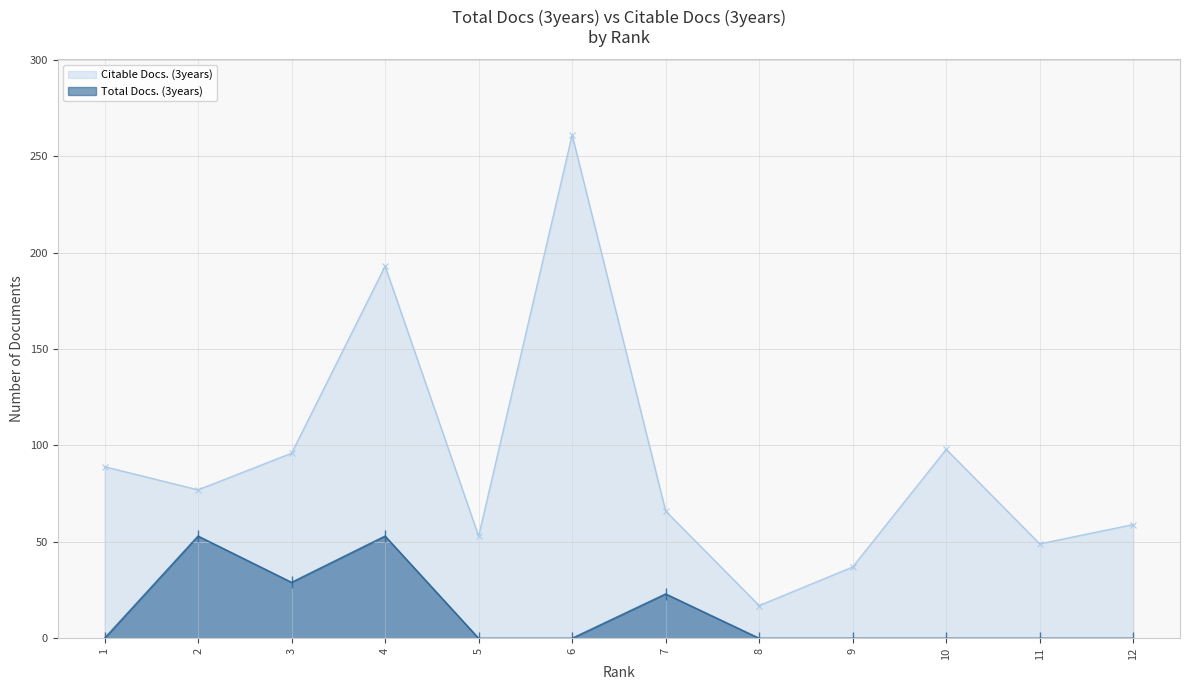

What is the average value of the Citable Docs. (3years) series?

91